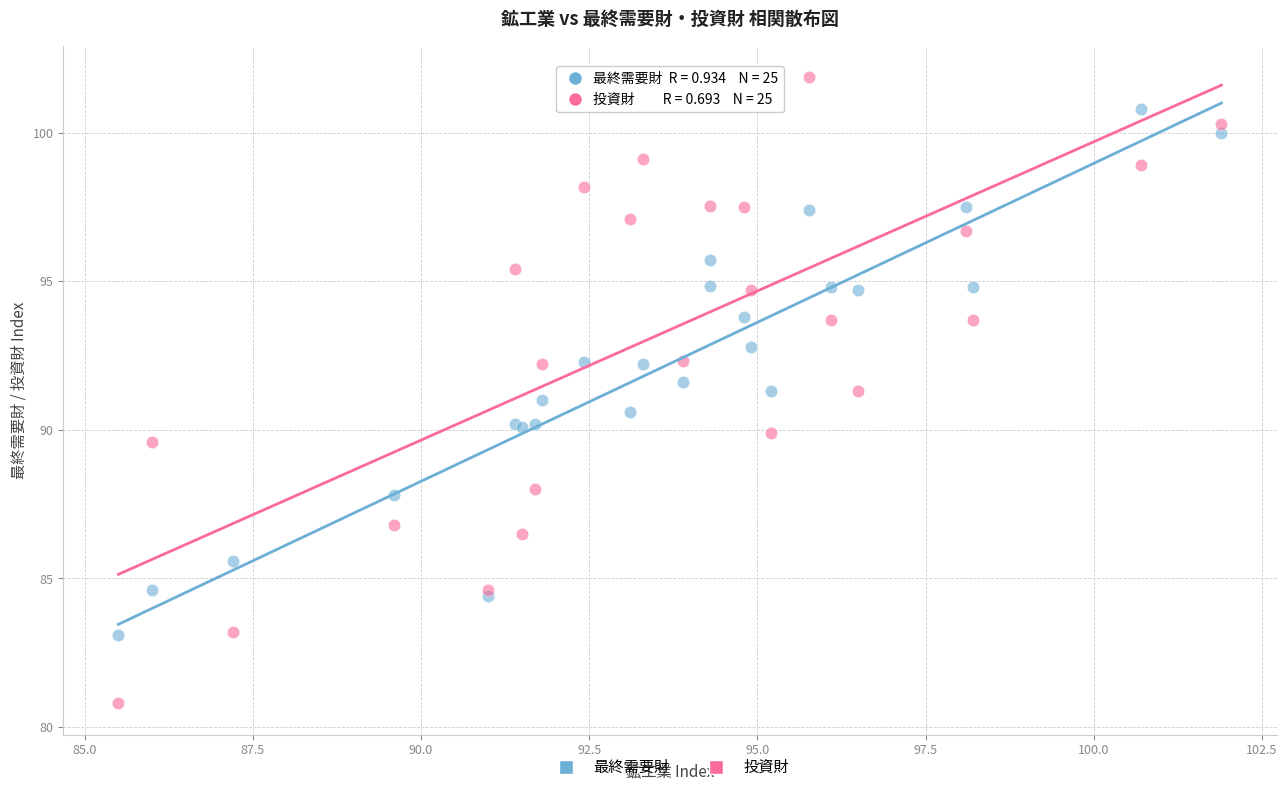

Which series has the widest spread of Y values?

投資財